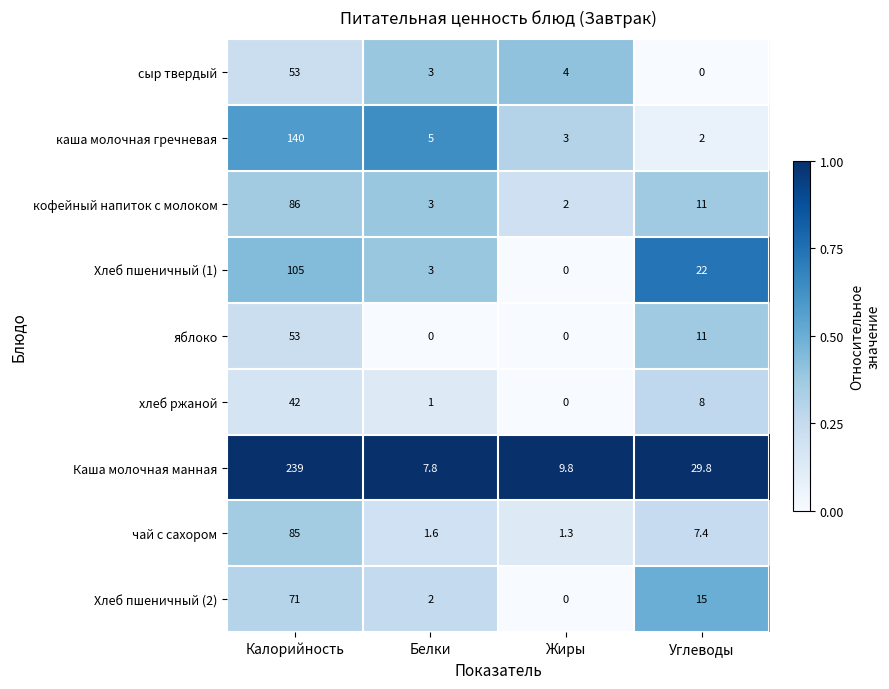

The value of Хлеб пшеничный (1) at Белки is 5.3. True or false?

False